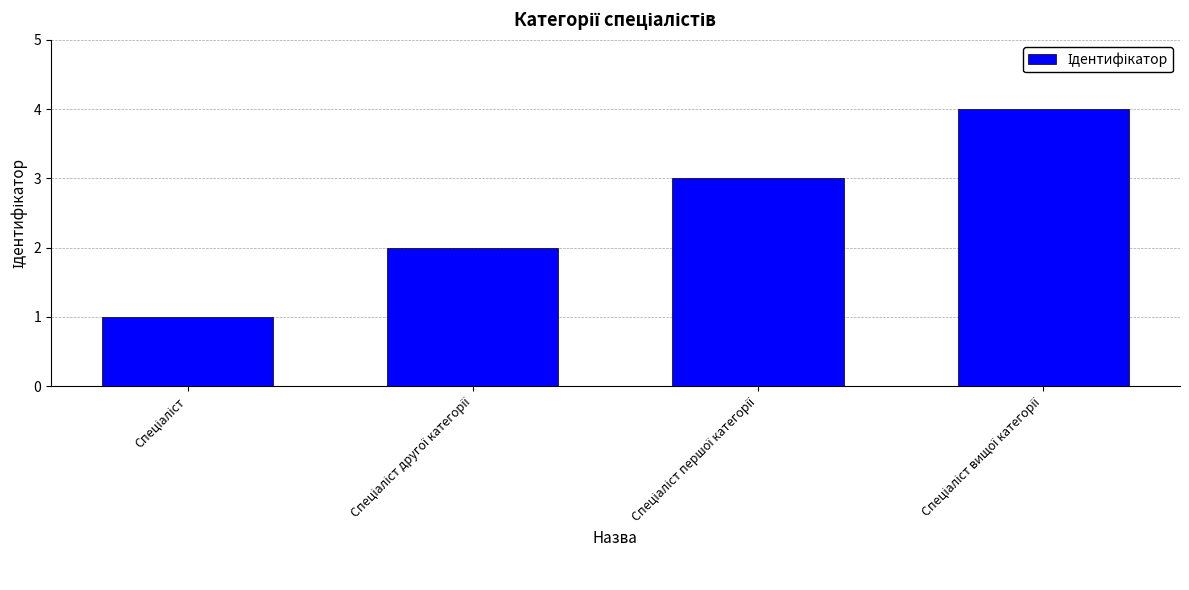

What is the sum of all values?

10